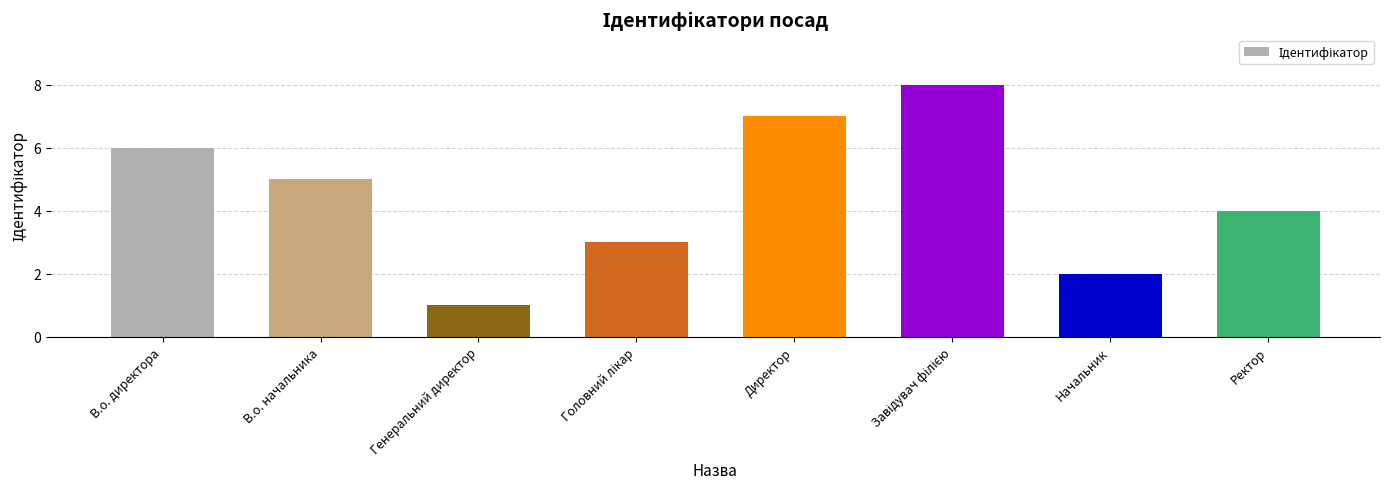

The chart shows a value of 2 at Ректор. True or false?

False